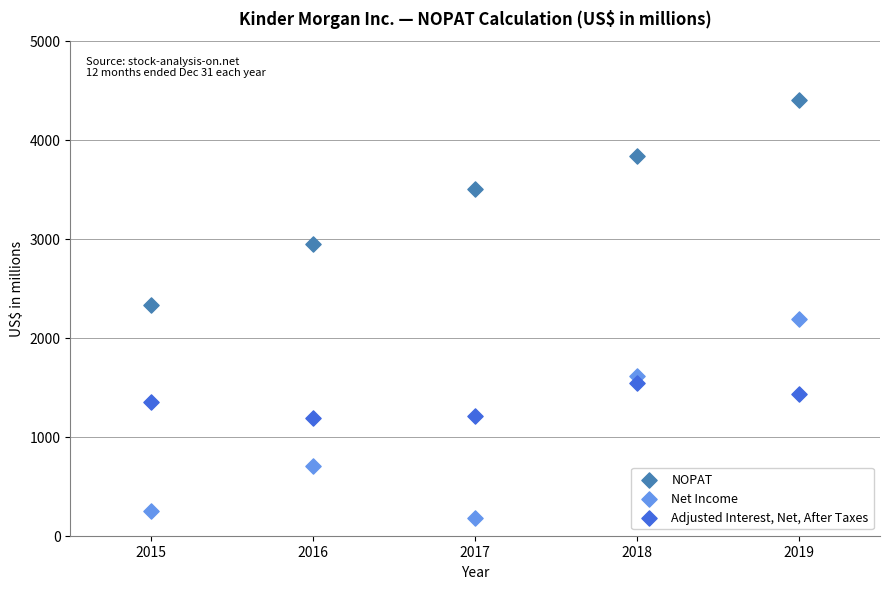

Across all data points, what is the range of X values (max minus min)?

4